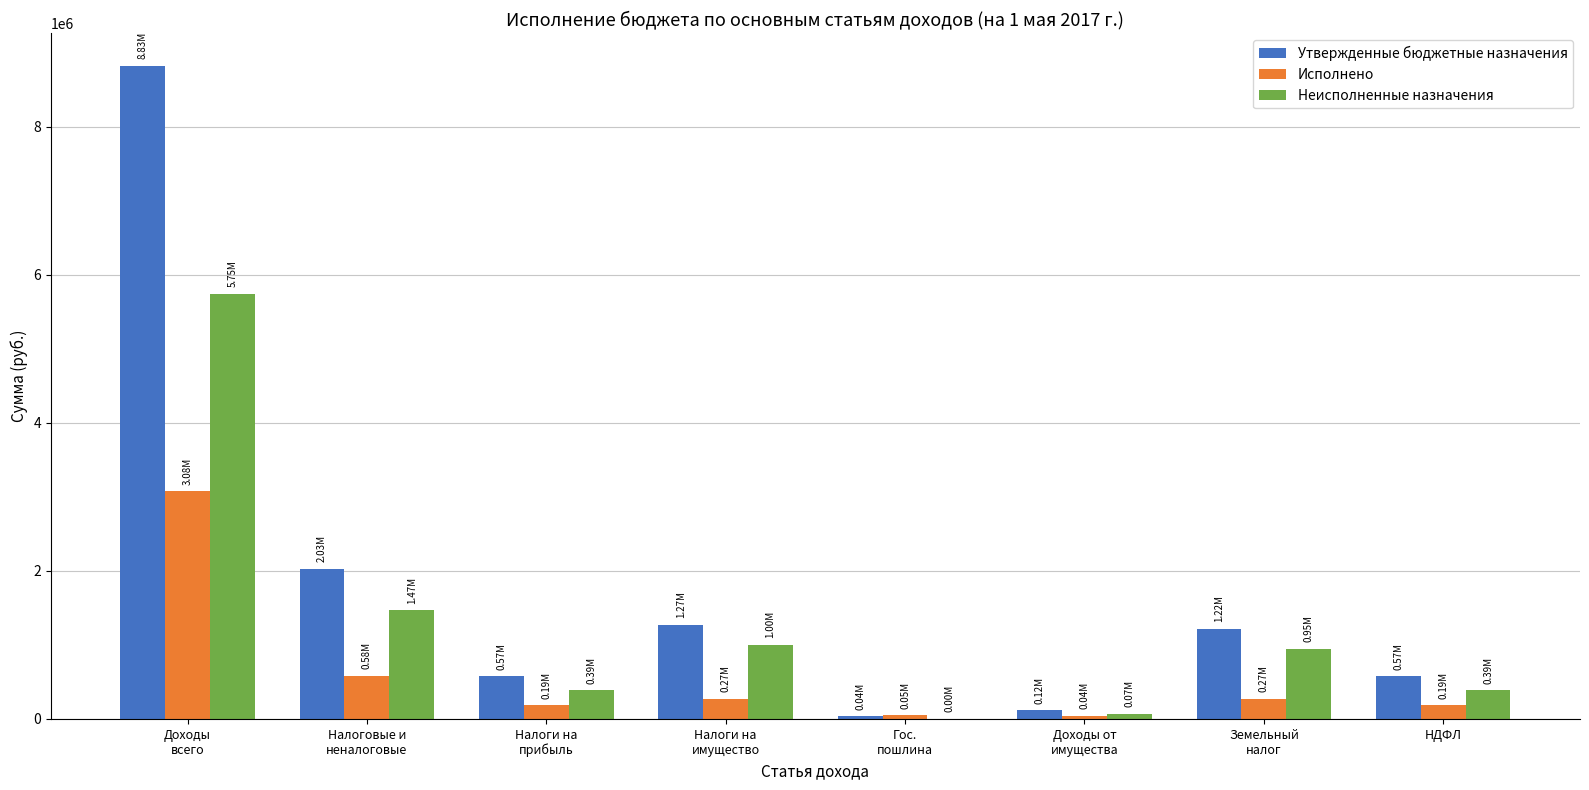

The Утвержденные бюджетные назначения series shows 115000.0 at Доходы от
имущества. True or false?

True